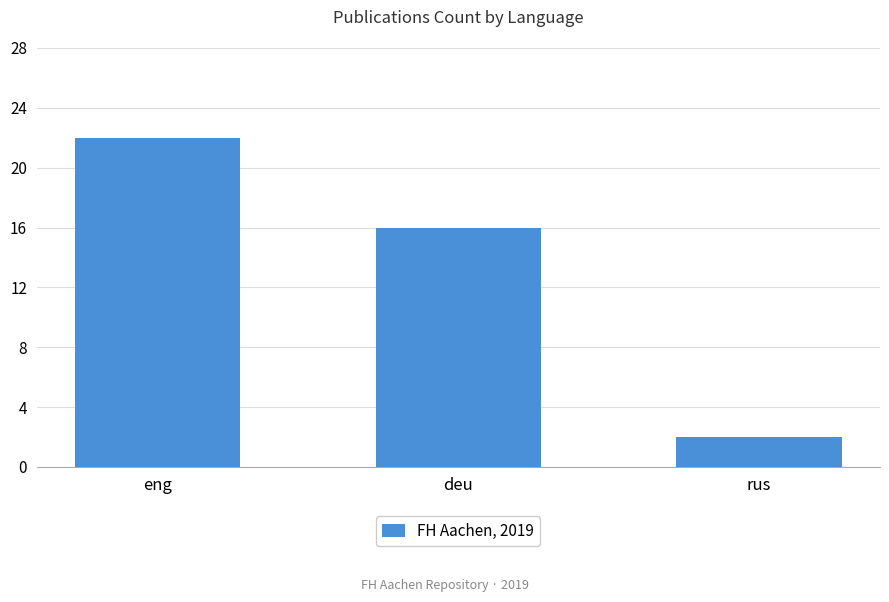

What is the label of the 3rd bar from the right?

eng